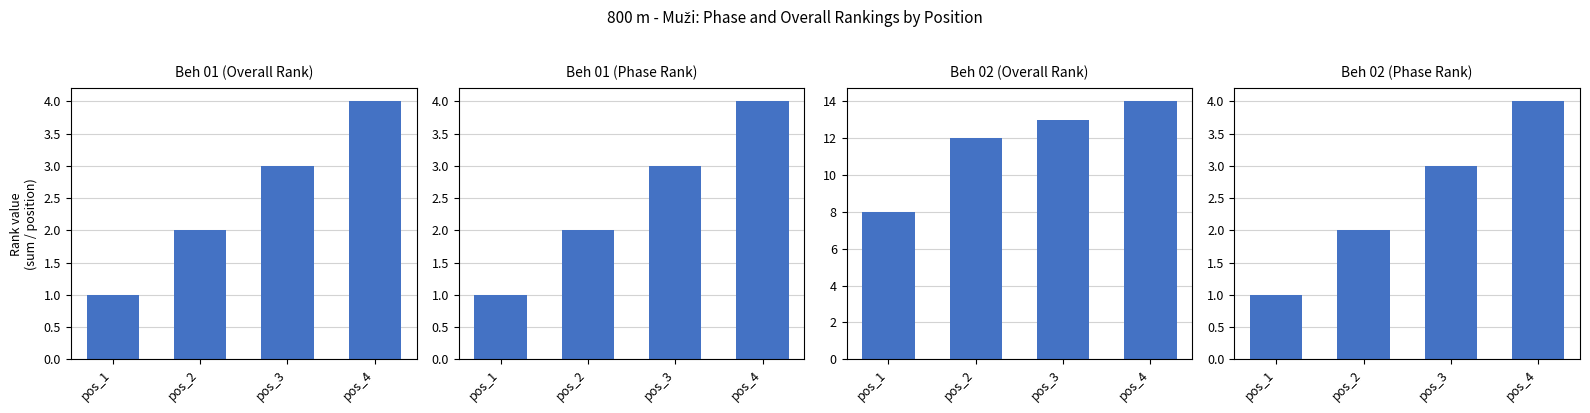

How many Beh 01 (Overall Rank) values are between 2 and 4?

3